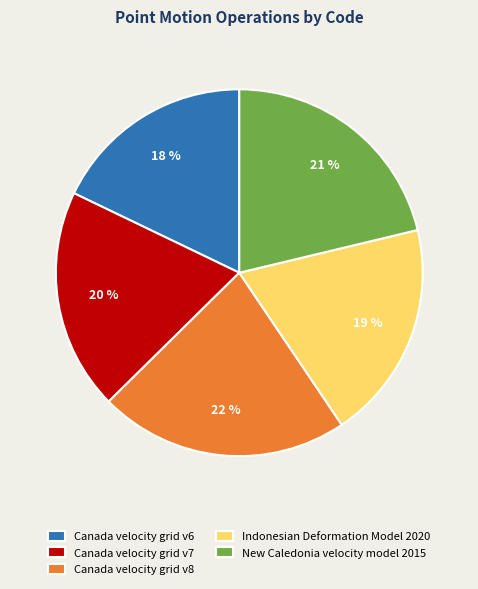

Is there a majority slice in this chart?

No